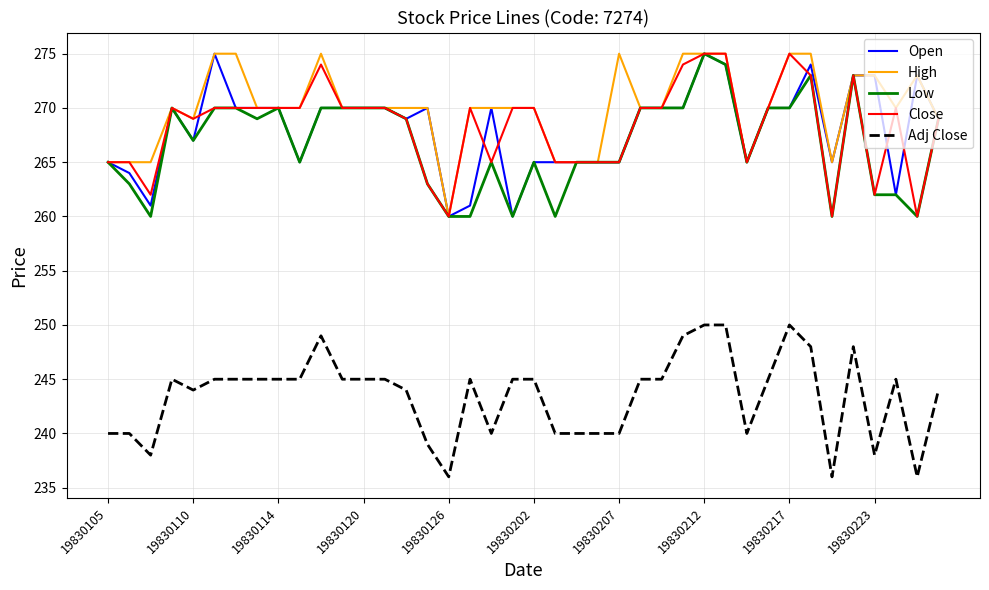

Which series has the largest total across all categories?

High